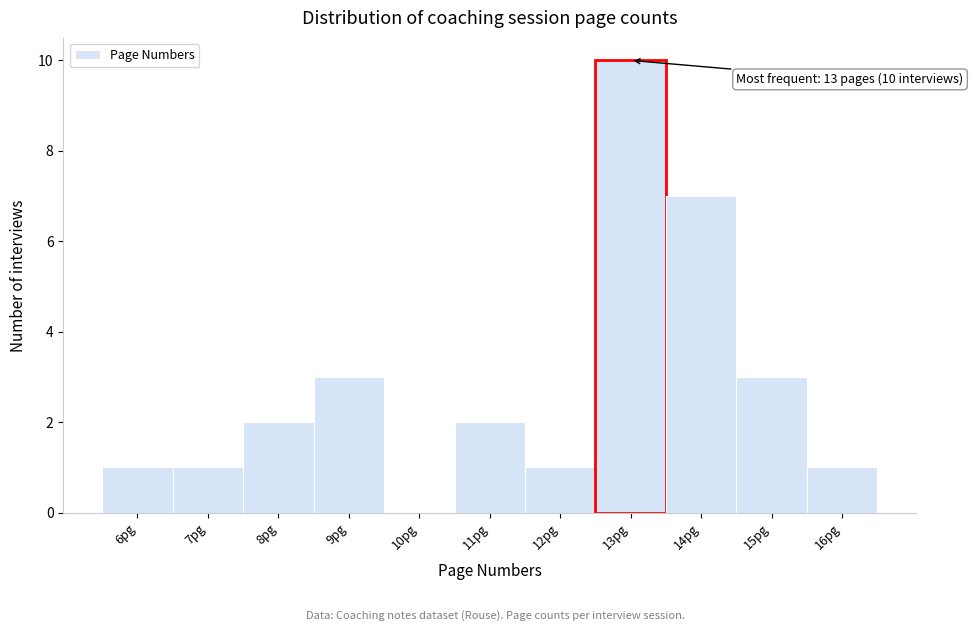

Which range on the x-axis has the tallest bar?

12.5 to 13.5